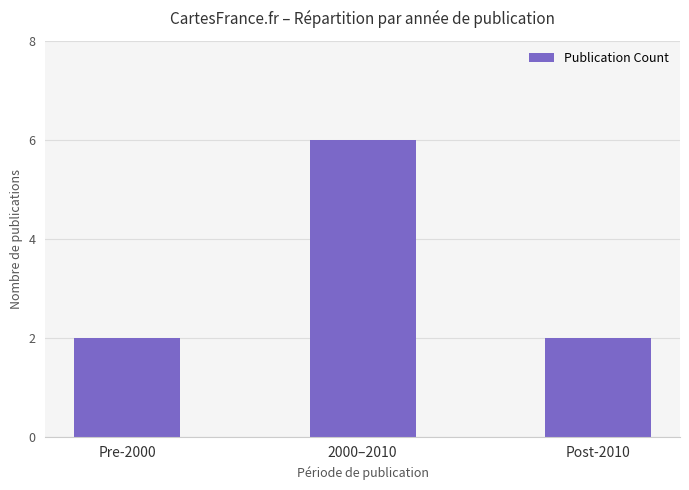

What is the label of the 2nd bar from the left?

2000–2010